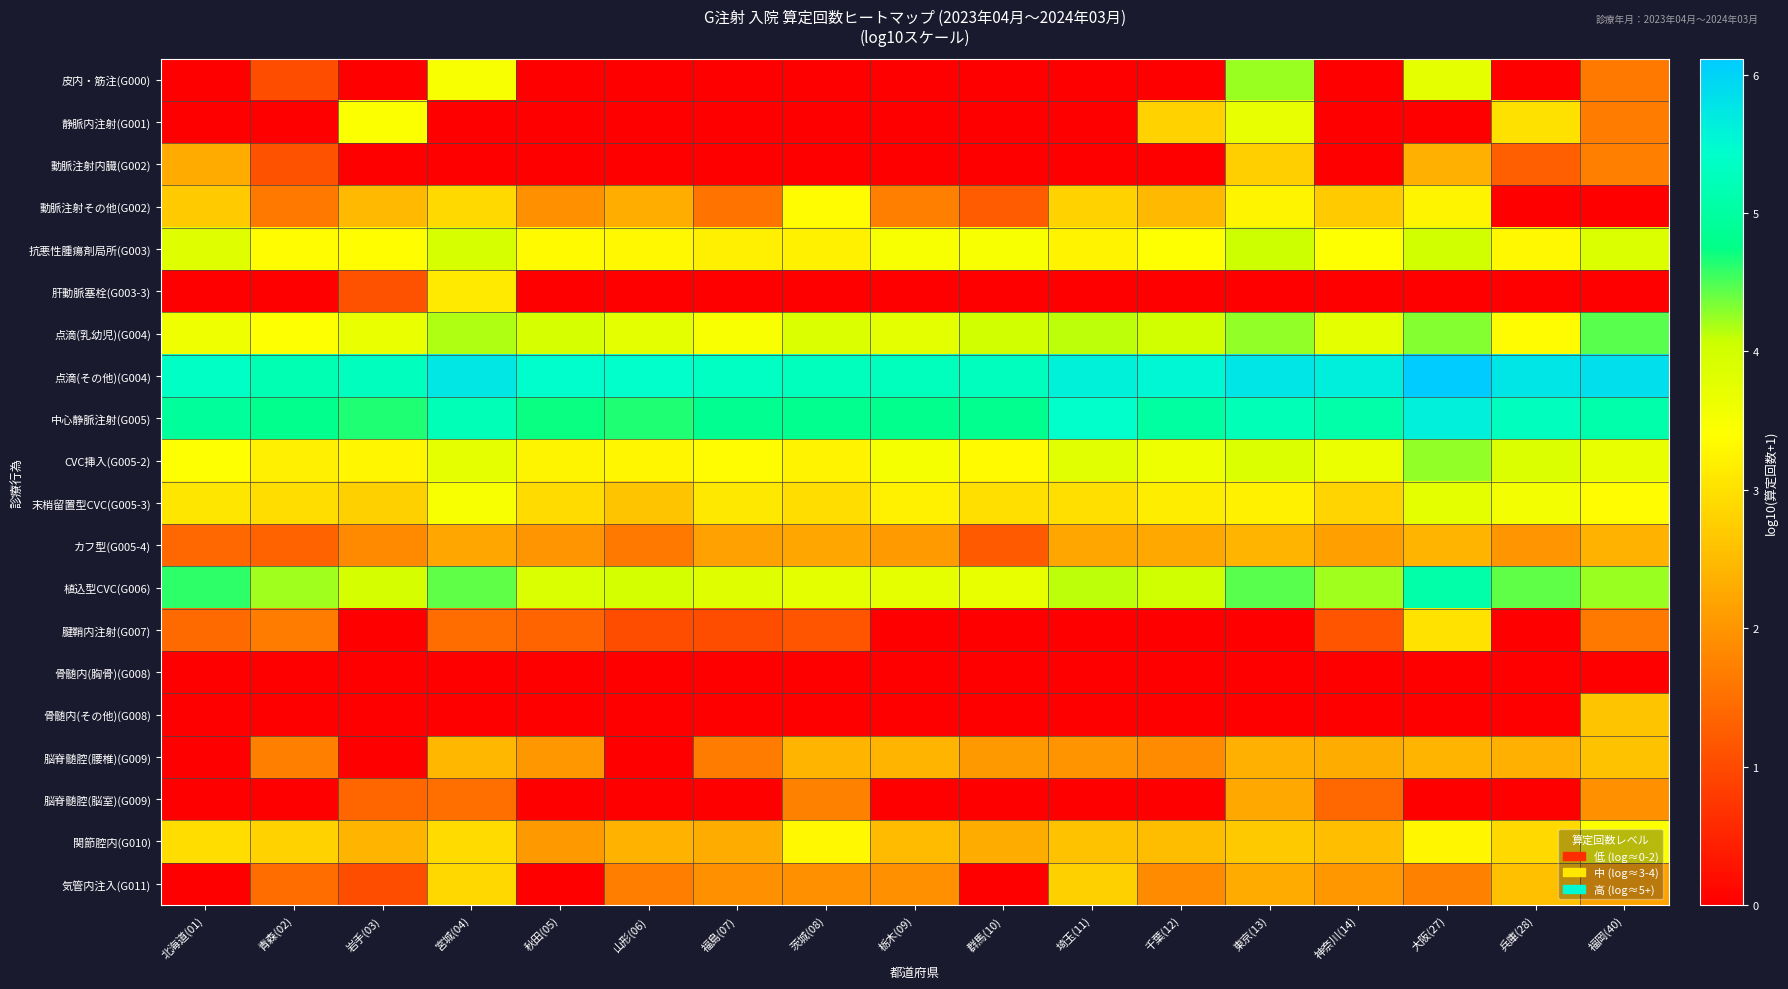

Rank the series at 栃木(09) from lowest to highest value.

皮内・筋注(G000), 静脈内注射(G001), 動脈注射内臓(G002), 肝動脈塞栓(G003-3), 腱鞘内注射(G007), 骨髄内(胸骨)(G008), 骨髄内(その他)(G008), 脳脊髄腔(脳室)(G009), 動脈注射その他(G002), 気管内注入(G011), カフ型(G005-4), 脳脊髄腔(腰椎)(G009), 関節腔内(G010), 末梢留置型CVC(G005-3), 抗悪性腫瘍剤局所(G003), CVC挿入(G005-2), 植込型CVC(G006), 点滴(乳幼児)(G004), 中心静脈注射(G005), 点滴(その他)(G004)